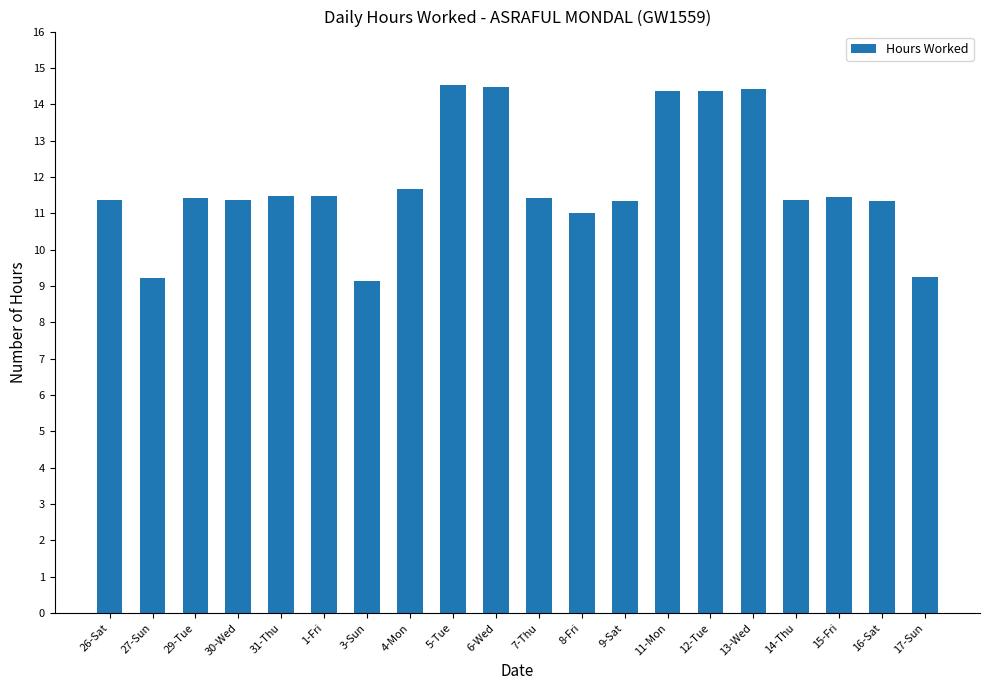

How many bars are there in total?

20